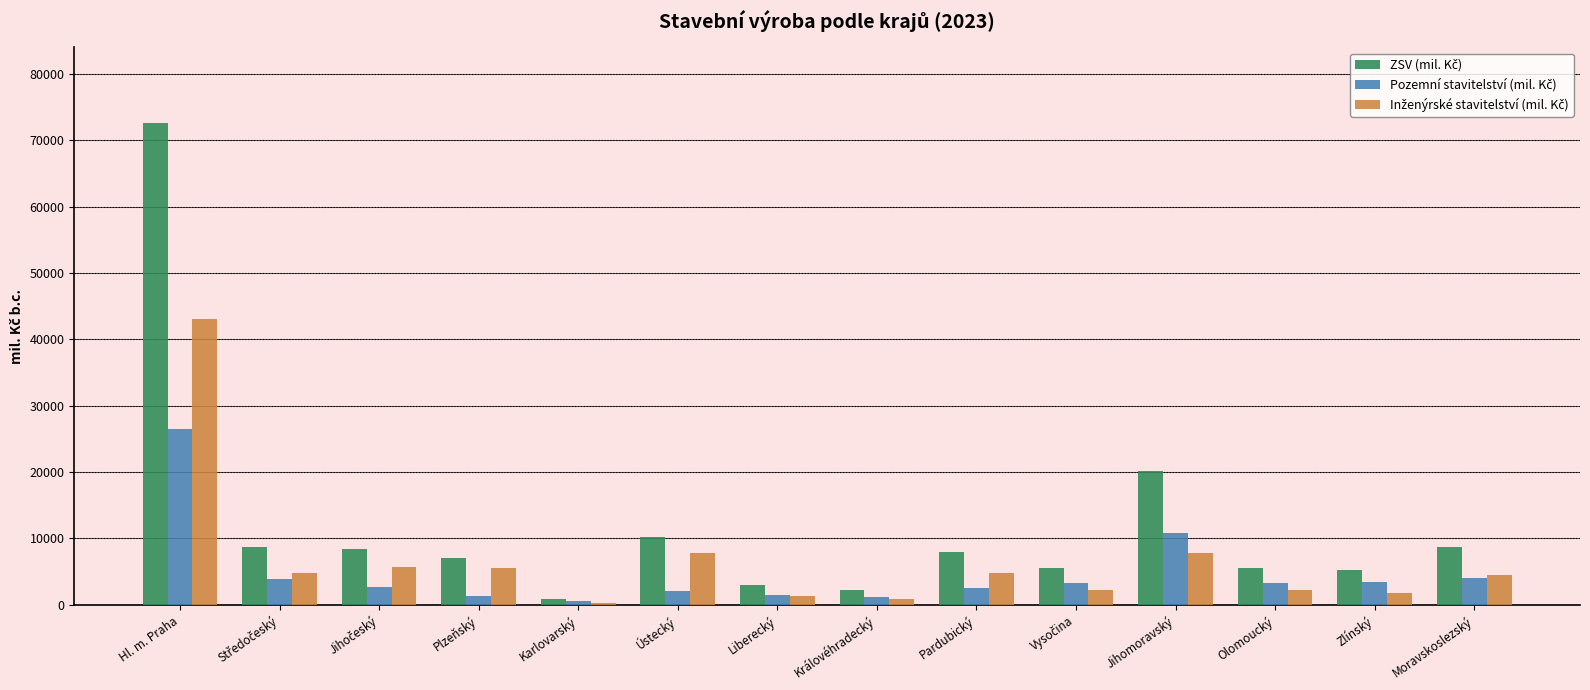

At which category is the sum across all series the highest?

Hl. m. Praha